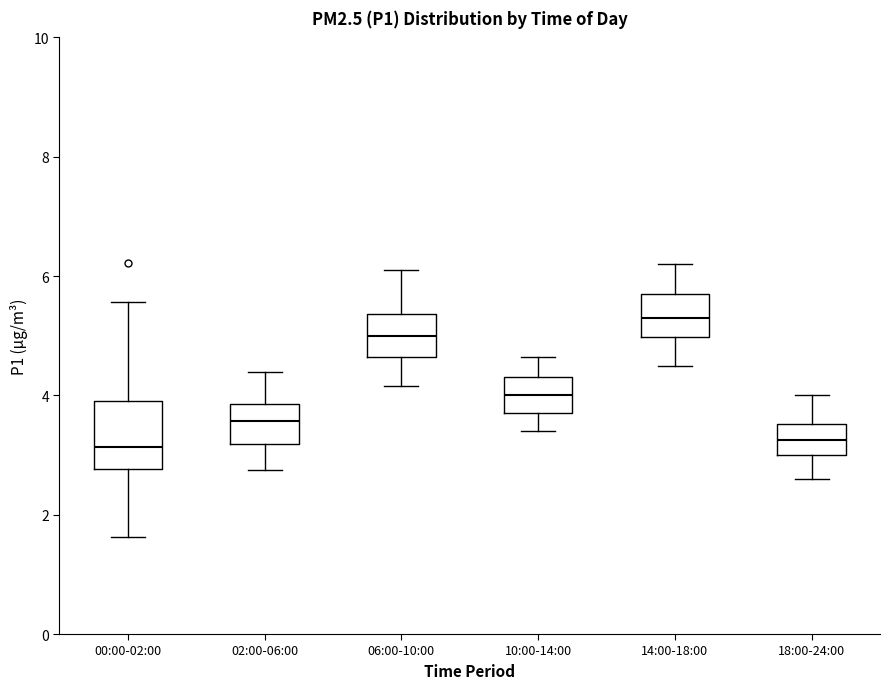

Comparing the boxes themselves (not the whiskers), which one is the tallest?

00:00-02:00